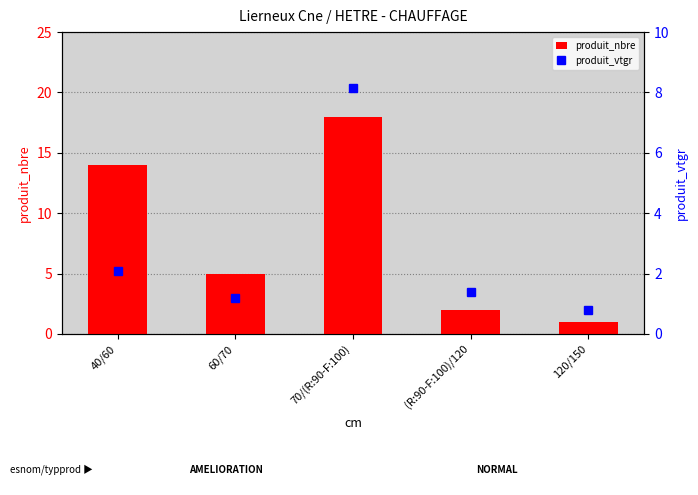

Between 60/70 and 120/150, which is larger?

60/70